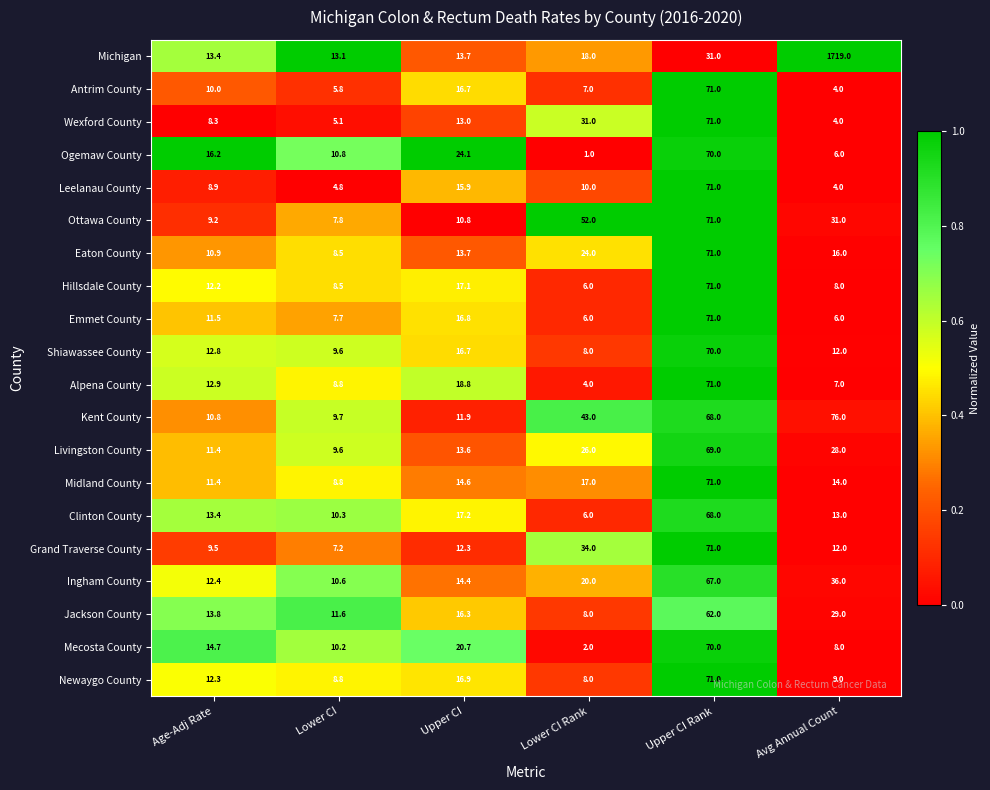

Rank the categories by Eaton County value from highest to lowest.

Upper CI Rank, Lower CI Rank, Avg Annual Count, Upper CI, Age-Adj Rate, Lower CI